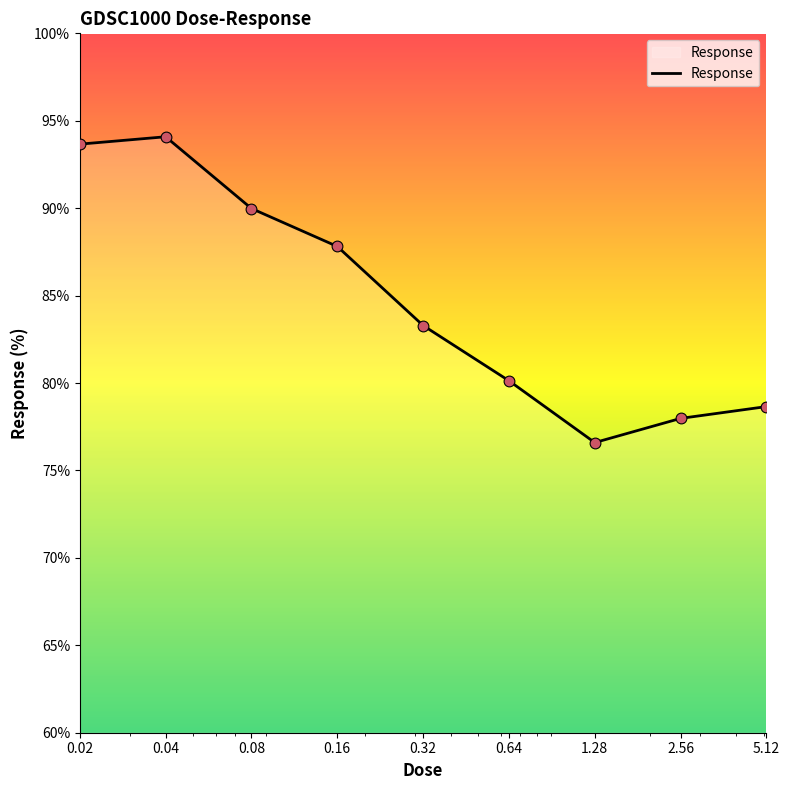

What is the minimum value shown in the chart?

76.6